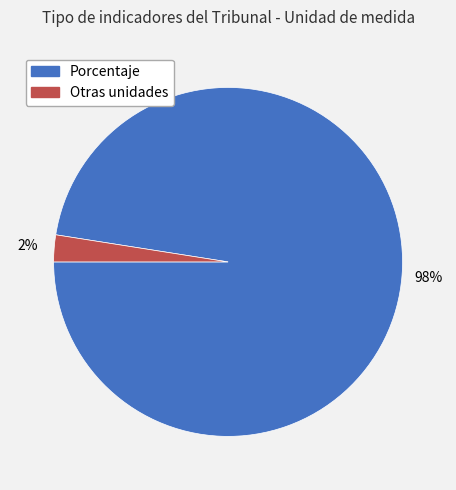

Combined, do Otras unidades and Porcentaje account for over 50%?

Yes